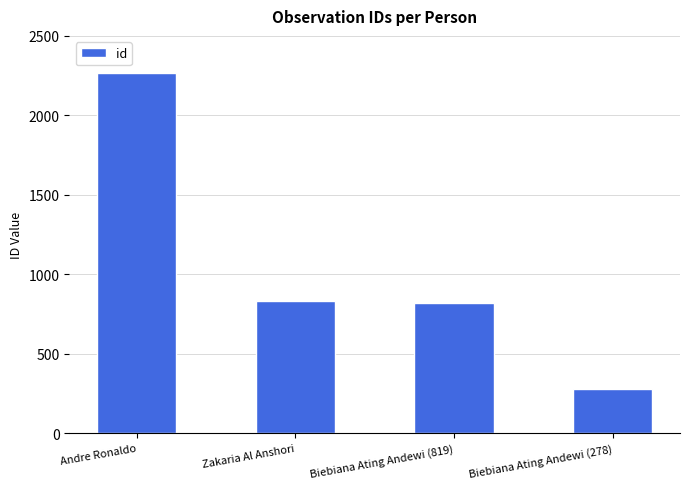

What is the greatest value displayed?

2264